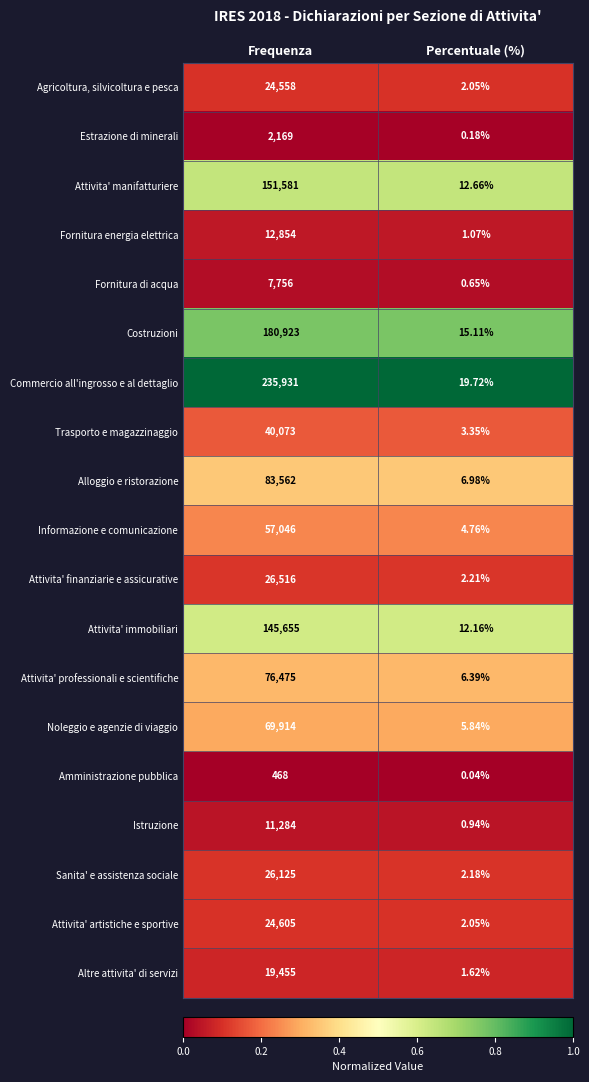

List the labels in order of Amministrazione pubblica value, largest first.

Frequenza, Percentuale (%)